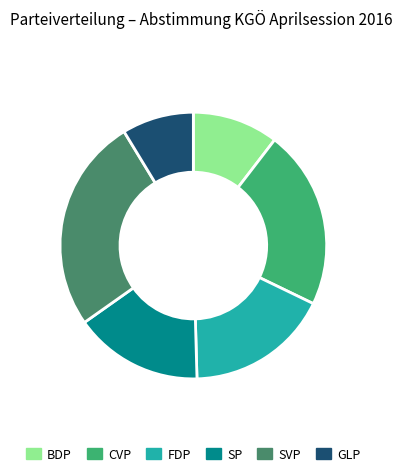

What is the ratio of the value at SVP to the value at BDP?

2.5